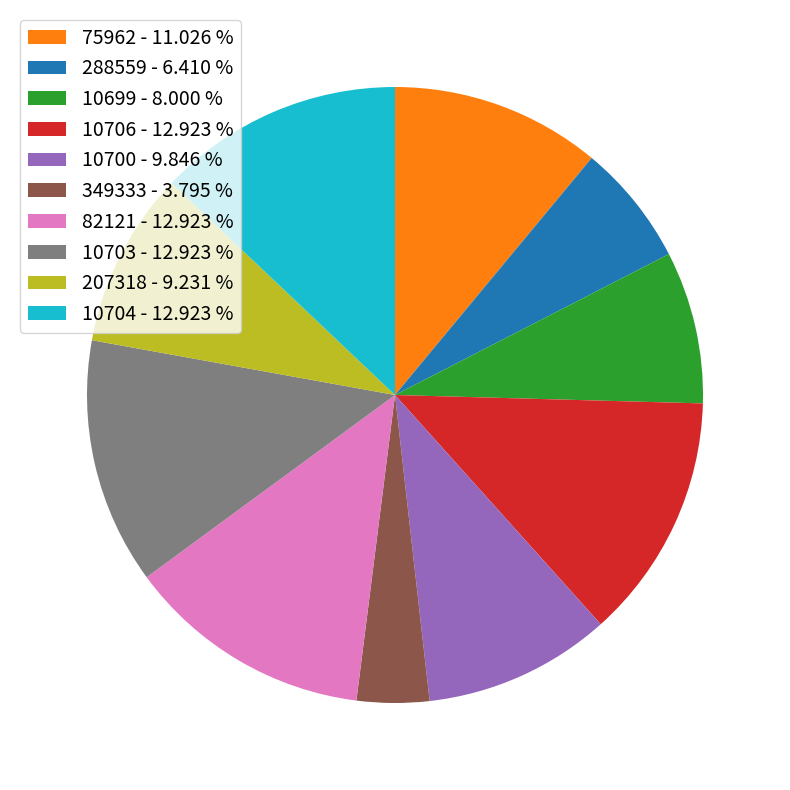

Which has a higher value, 10704 or 349333?

10704